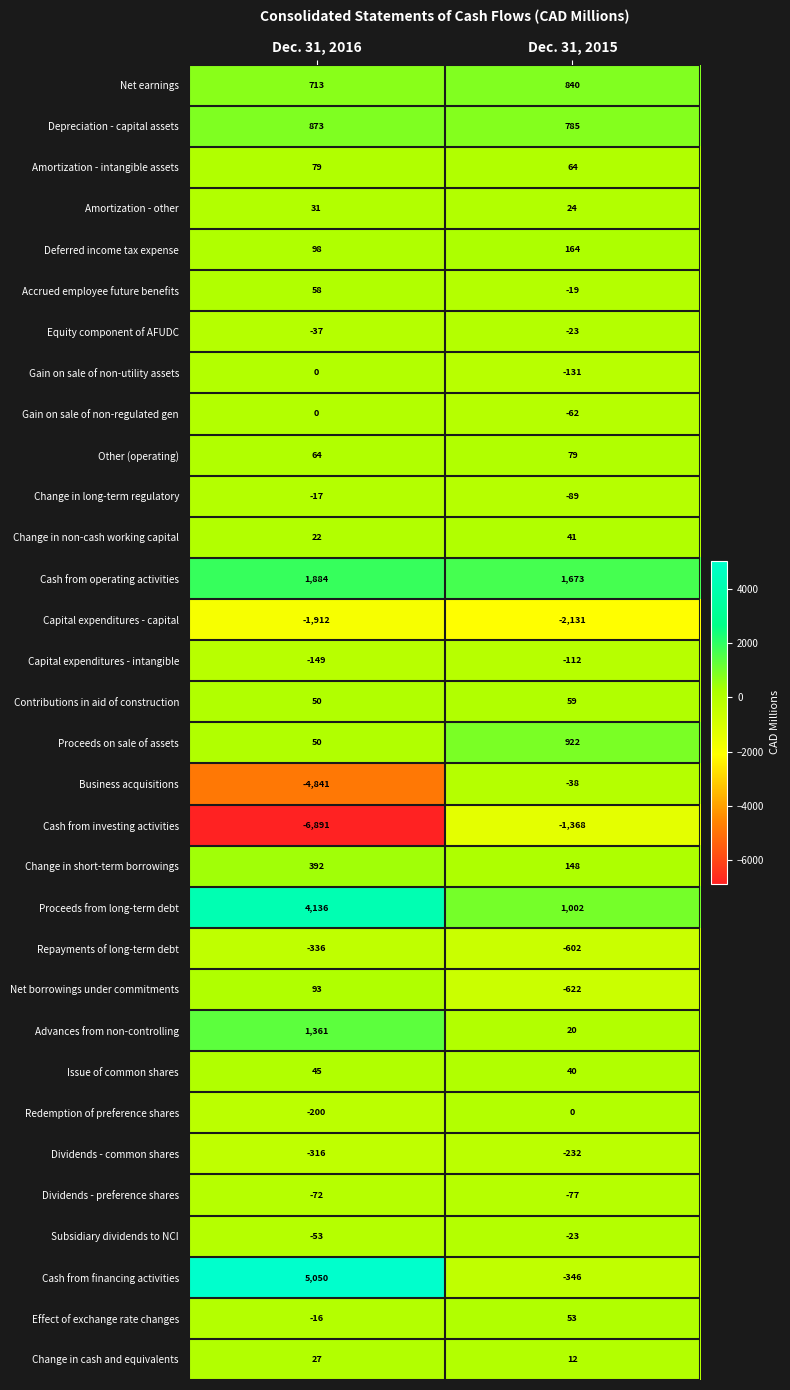

What is the maximum value shown in the chart?

5050